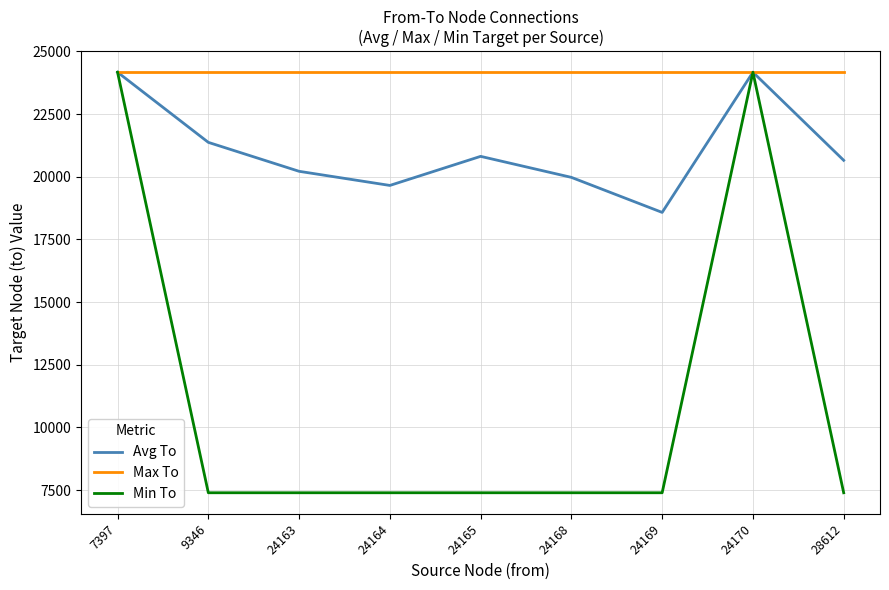

Rank the series by their average value, from lowest to highest.

Min To, Avg To, Max To